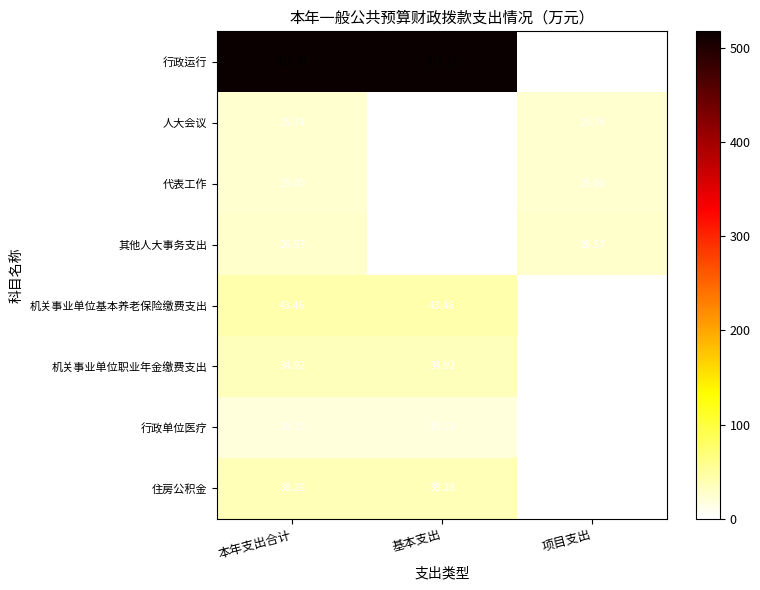

Rank the series by their maximum value, from highest to lowest.

行政运行, 机关事业单位基本养老保险缴费支出, 住房公积金, 机关事业单位职业年金缴费支出, 其他人大事务支出, 人大会议, 代表工作, 行政单位医疗